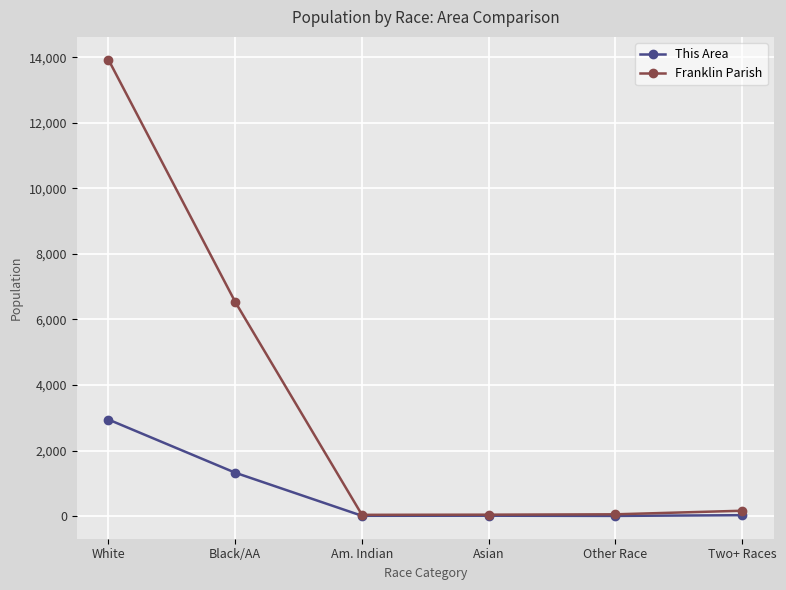

Count the number of categories in the chart.

6